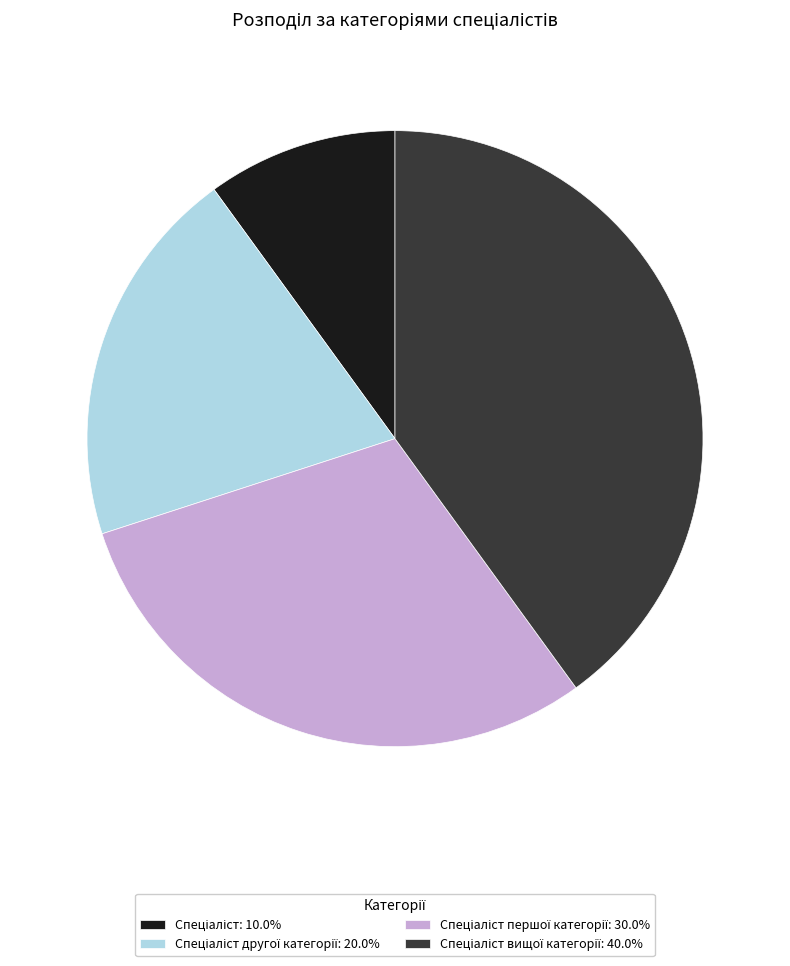

How many slices are in this pie chart?

4